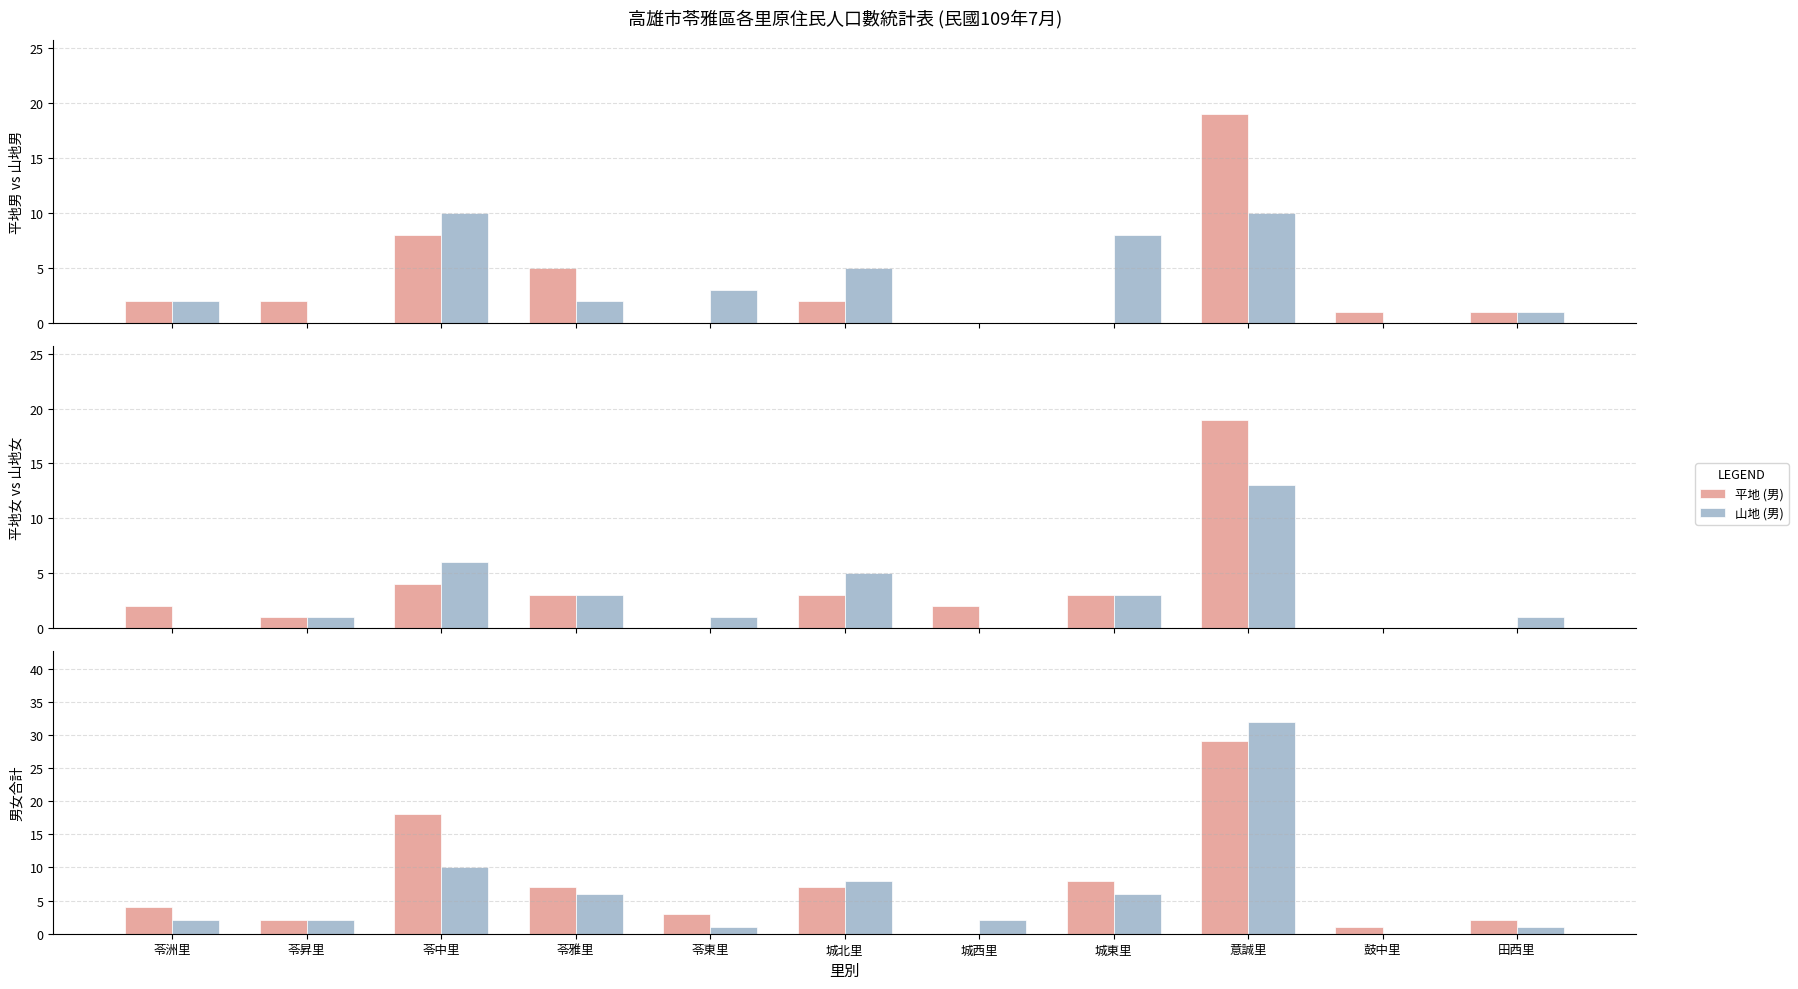

How many data points in 男 are less than 4?

5